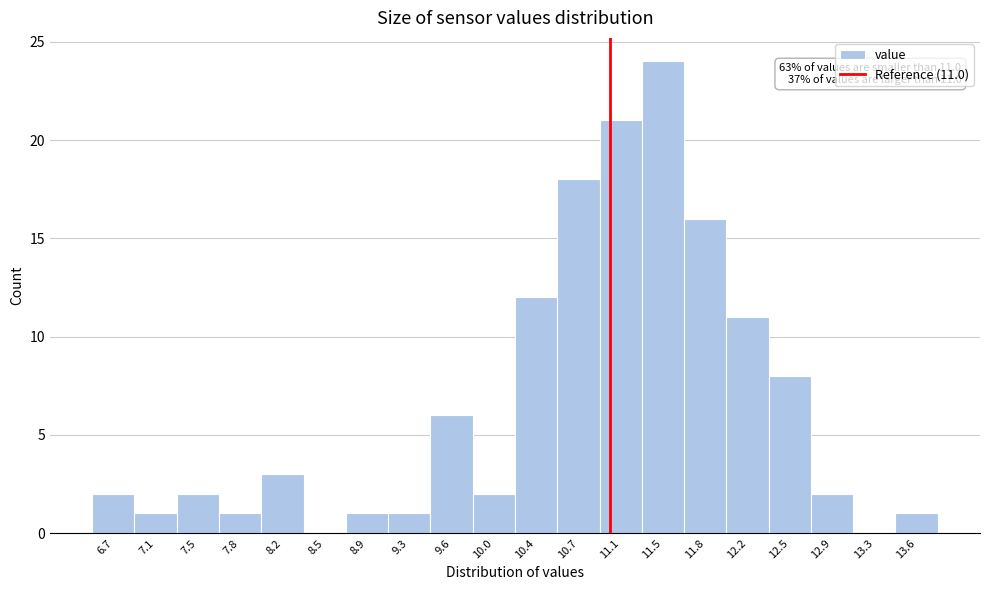

Over which range of the x-axis is the bar tallest?

11.30 to 11.65